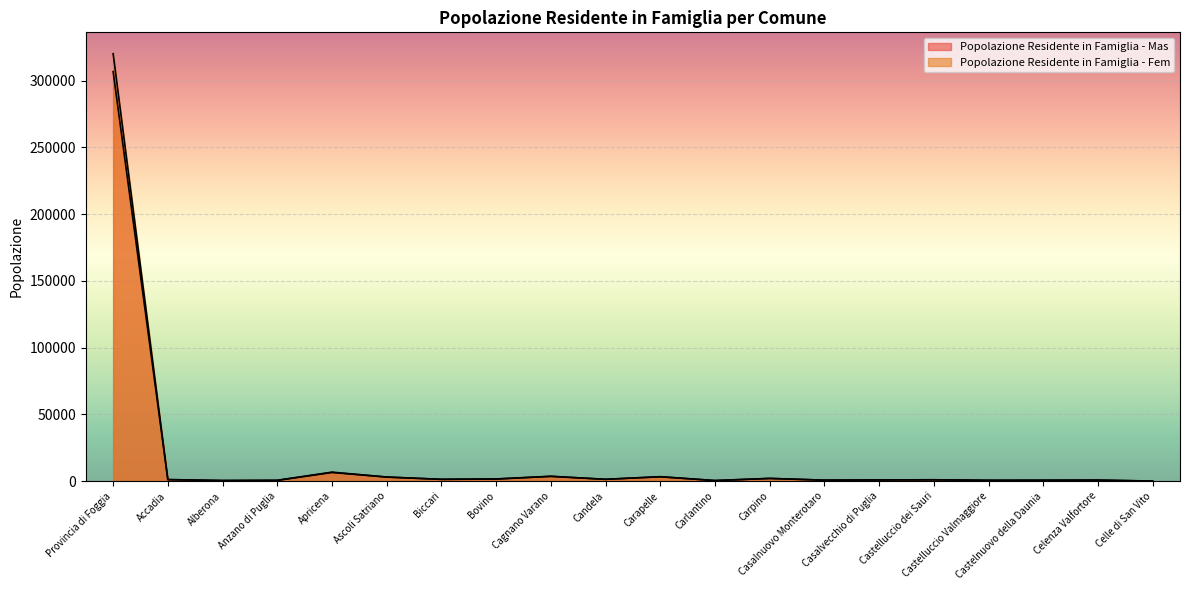

Rank the series by their maximum value, from highest to lowest.

Popolazione Residente in Famiglia - Fem, Popolazione Residente in Famiglia - Mas